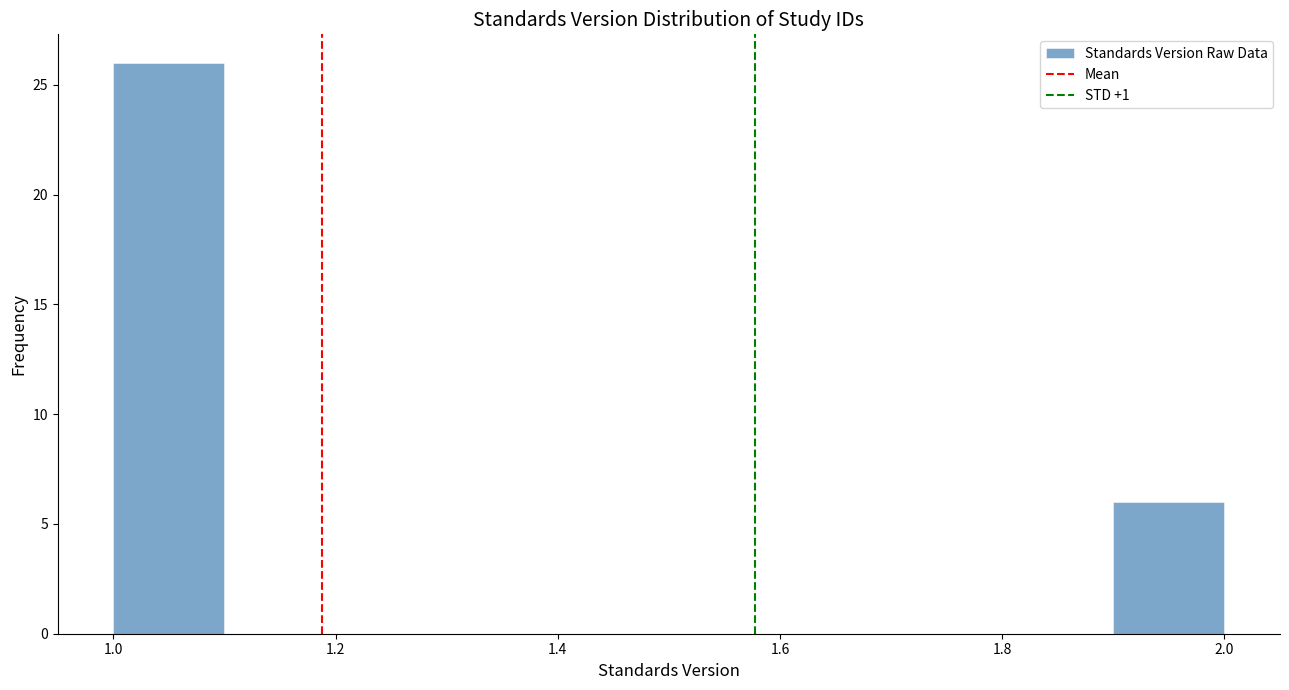

Reading left to right, list every bar in this chart as the range it spans on the x-axis followed by its height. The values are not printed on the chart, so give them approximately, as read against the axis.

1.0 to 1.1: 26
1.1 to 1.2: 0
1.2 to 1.3: 0
1.3 to 1.4: 0
1.4 to 1.5: 0
1.5 to 1.6: 0
1.6 to 1.7: 0
1.7 to 1.8: 0
1.8 to 1.9: 0
1.9 to 2.0: 6